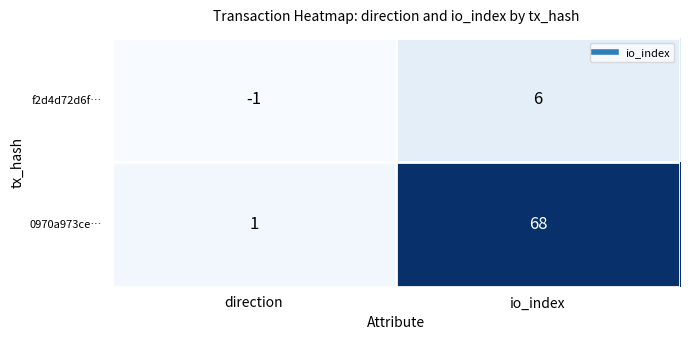

What is the difference between the maximum and minimum values in the f2d4d72d6f… series?

7